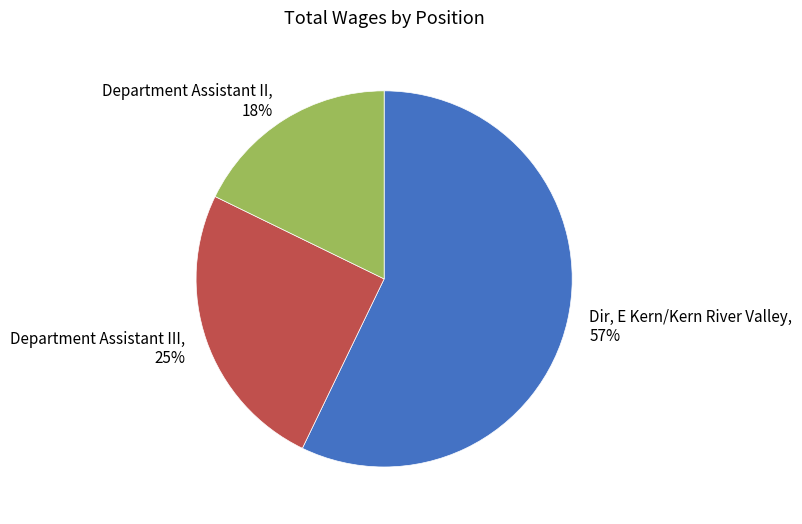

Which has a higher value, Department Assistant II or Dir, E Kern/Kern River Valley?

Dir, E Kern/Kern River Valley